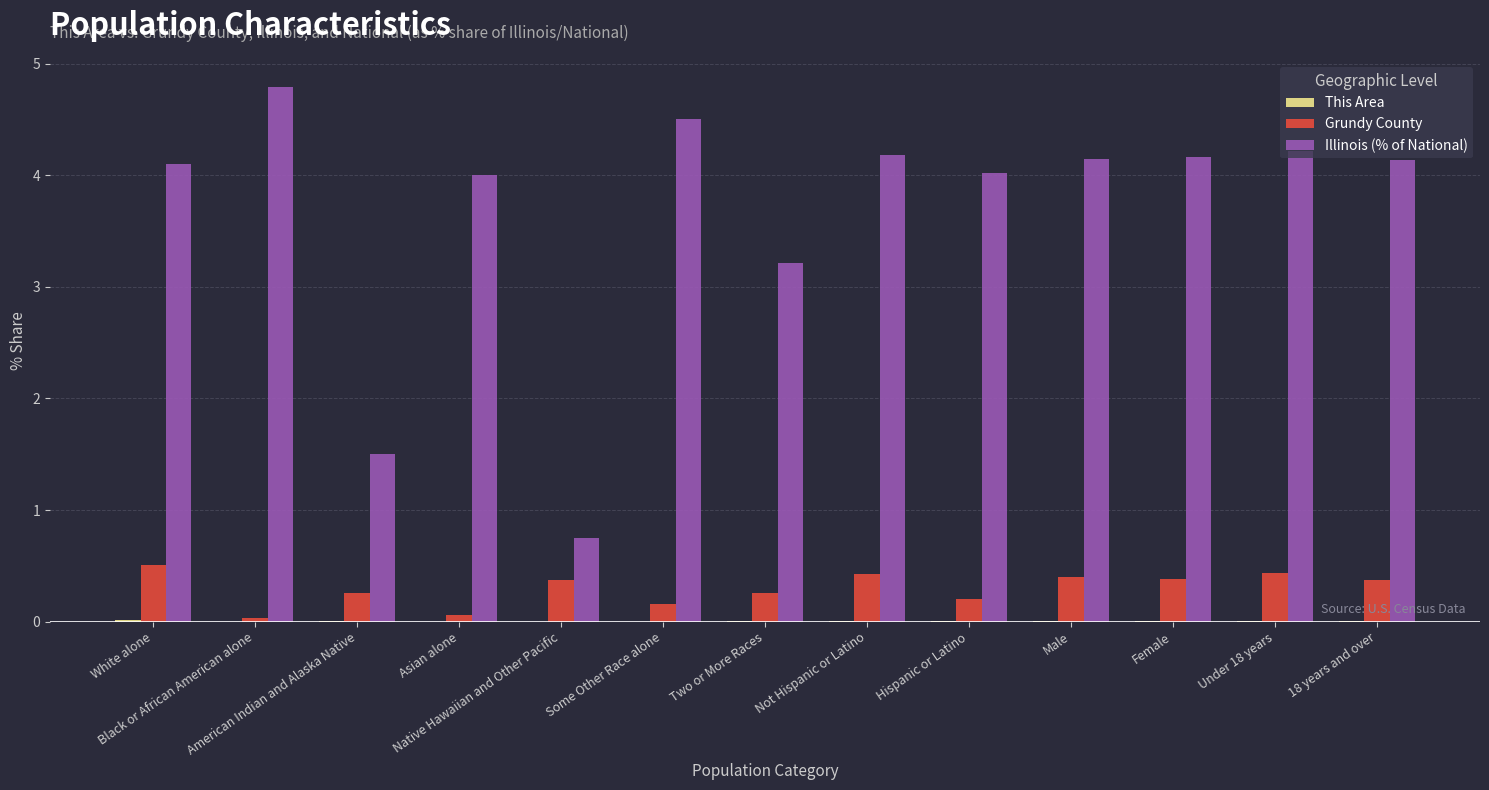

What is the sum of all Illinois (% of National) values?

47.7